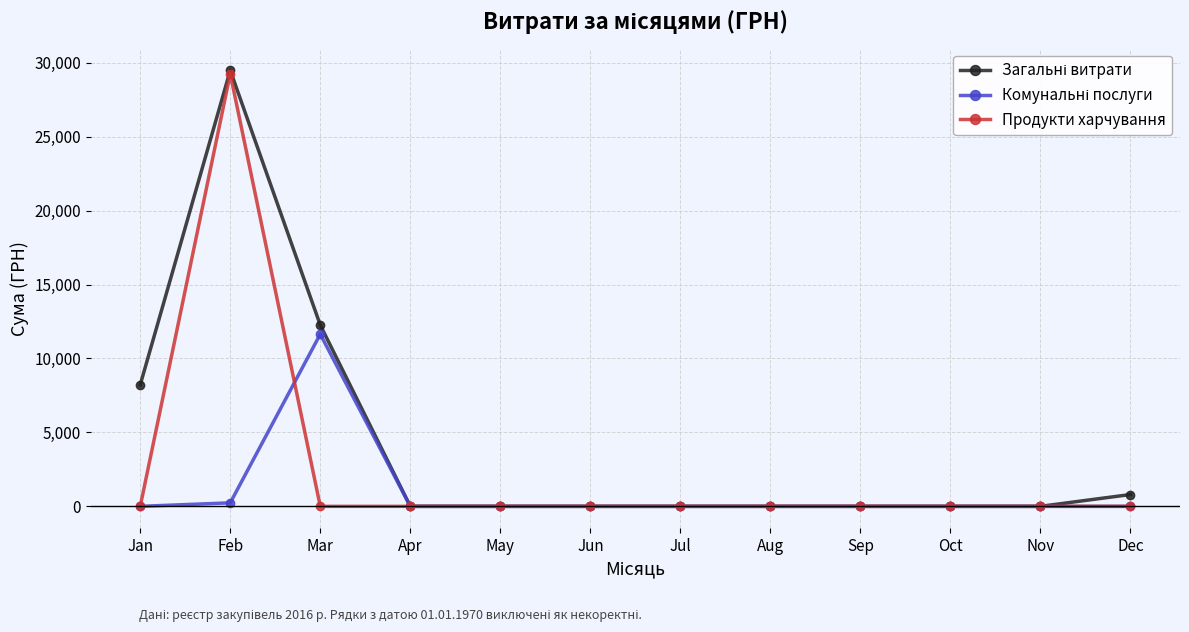

At which category is the sum across all series the highest?

Feb